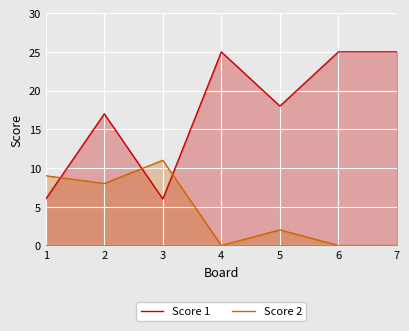

Reading left to right, extract all data points from this chart.

Score 1: 1=6	2=17	3=6	4=25	5=18	6=25	7=25
Score 2: 1=9	2=8	3=11	4=0	5=2	6=0	7=0